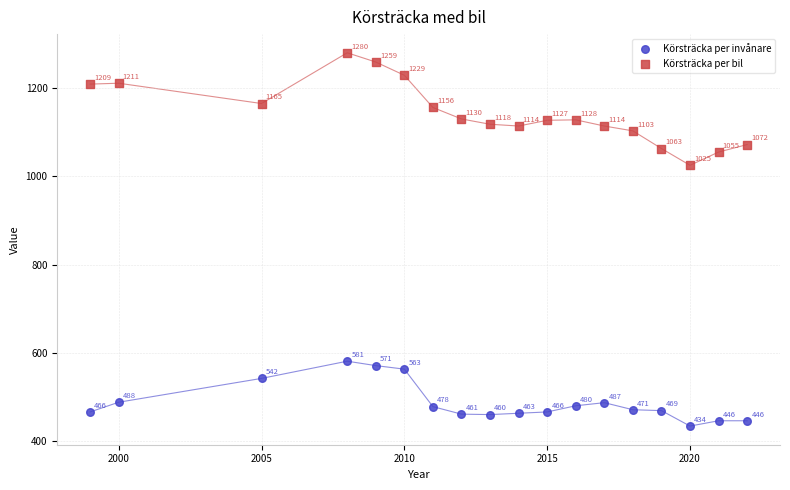

Which series contains the highest Y value?

Körsträcka per bil